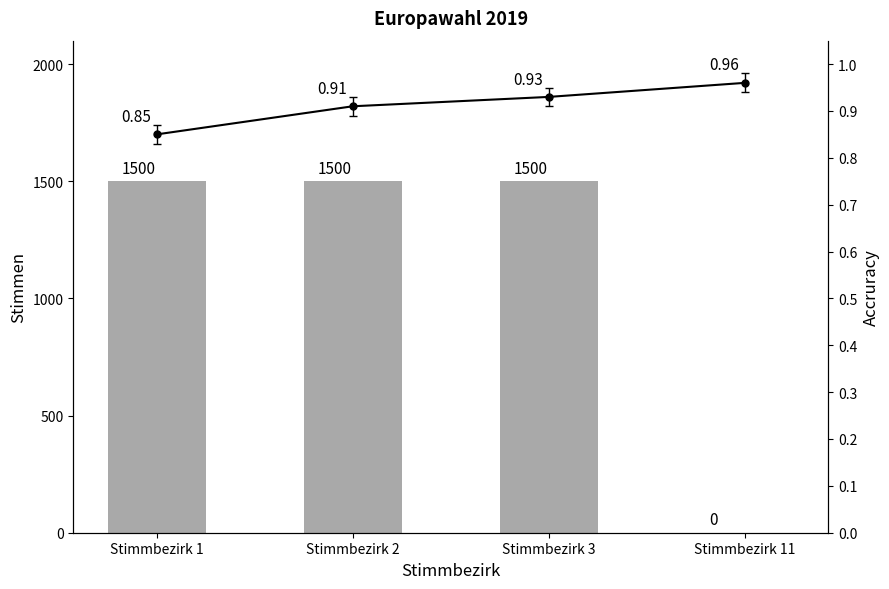

What are all the series names shown in the legend?

A1 (Wahlberechtigte), Anteil B1/B